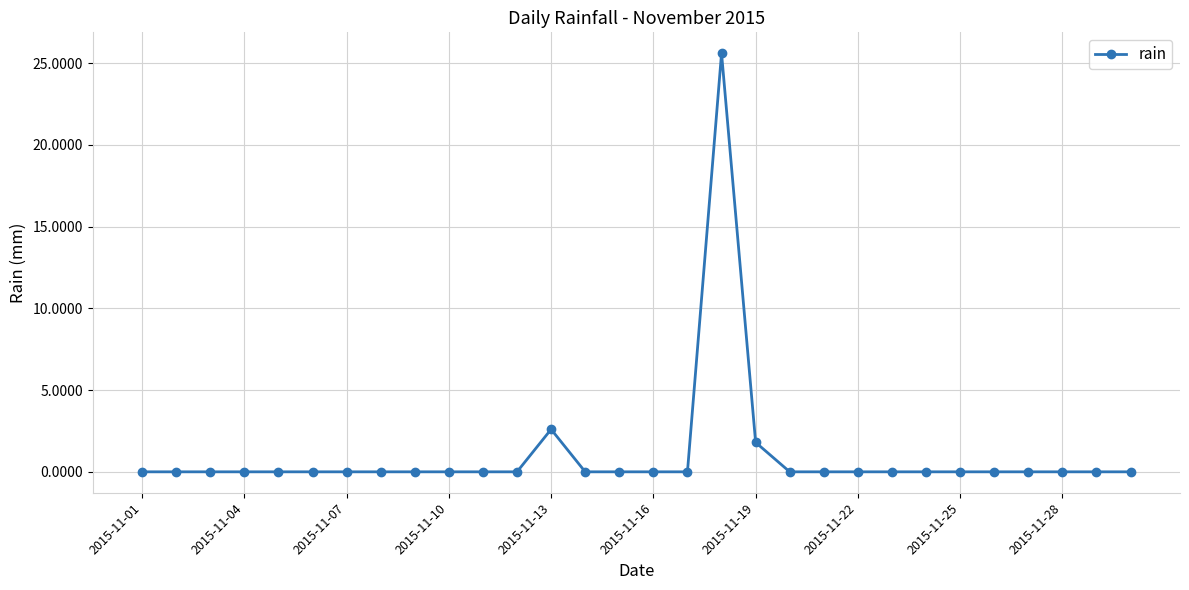

What is the difference between the maximum and second lowest values?

25.6